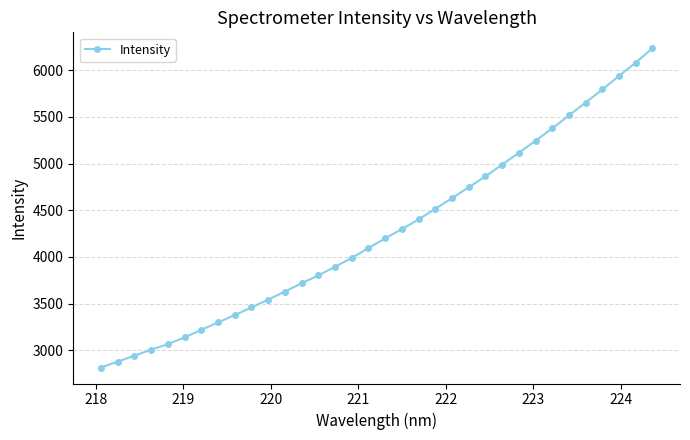

What is the average value?

4278.0